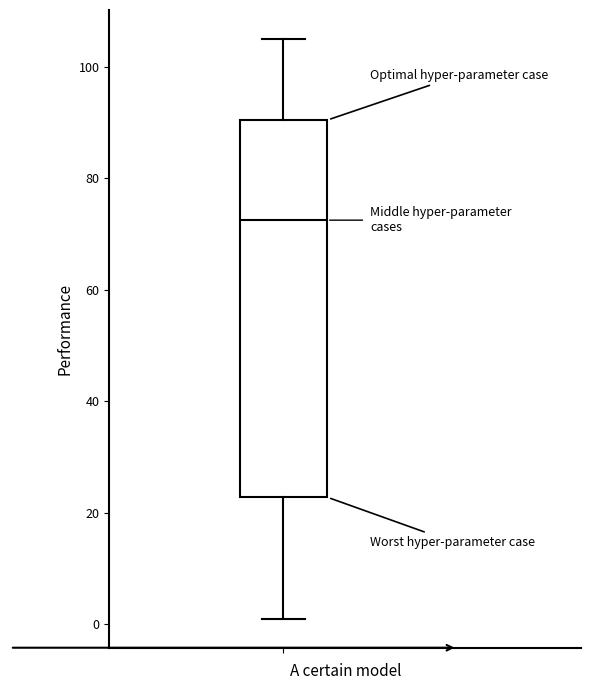

Transcribe this box plot: give where the median line is, the range the box spans, and where the two whiskers end, as read against the y-axis. The values are not printed on the chart, so give them approximately, as read against the axis.

median 72, box 22 to 90, whiskers 2 to 106